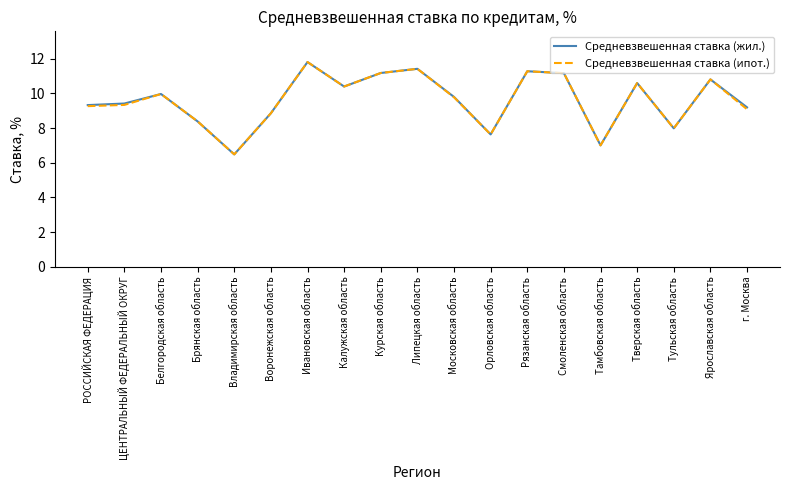

What is the approximate value of Средневзвешенная ставка (ипот.) at Орловская область?

7.6